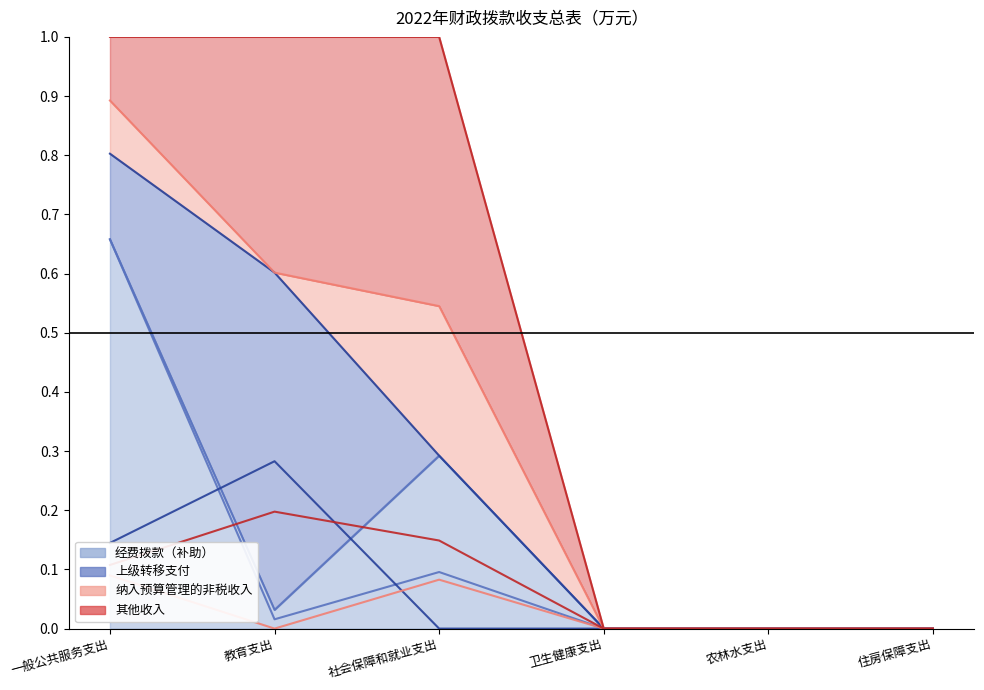

True or false: 其他收入 and 经费拨款（补助） cross at least once.

True